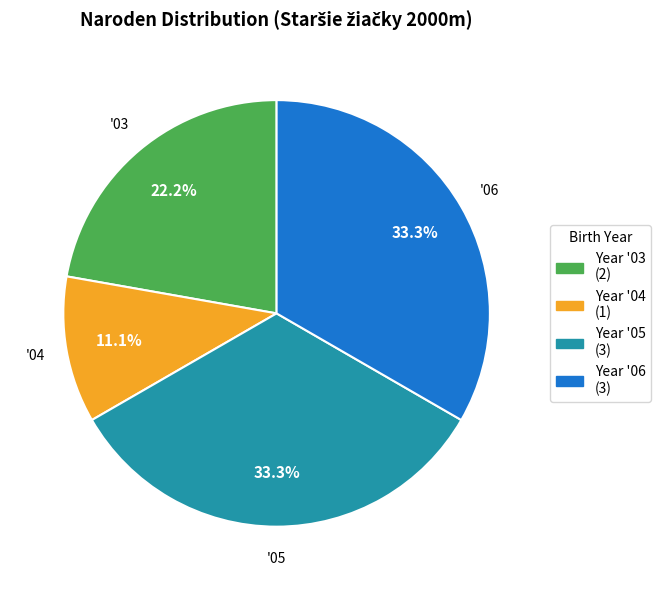

Does any single category account for the majority?

No